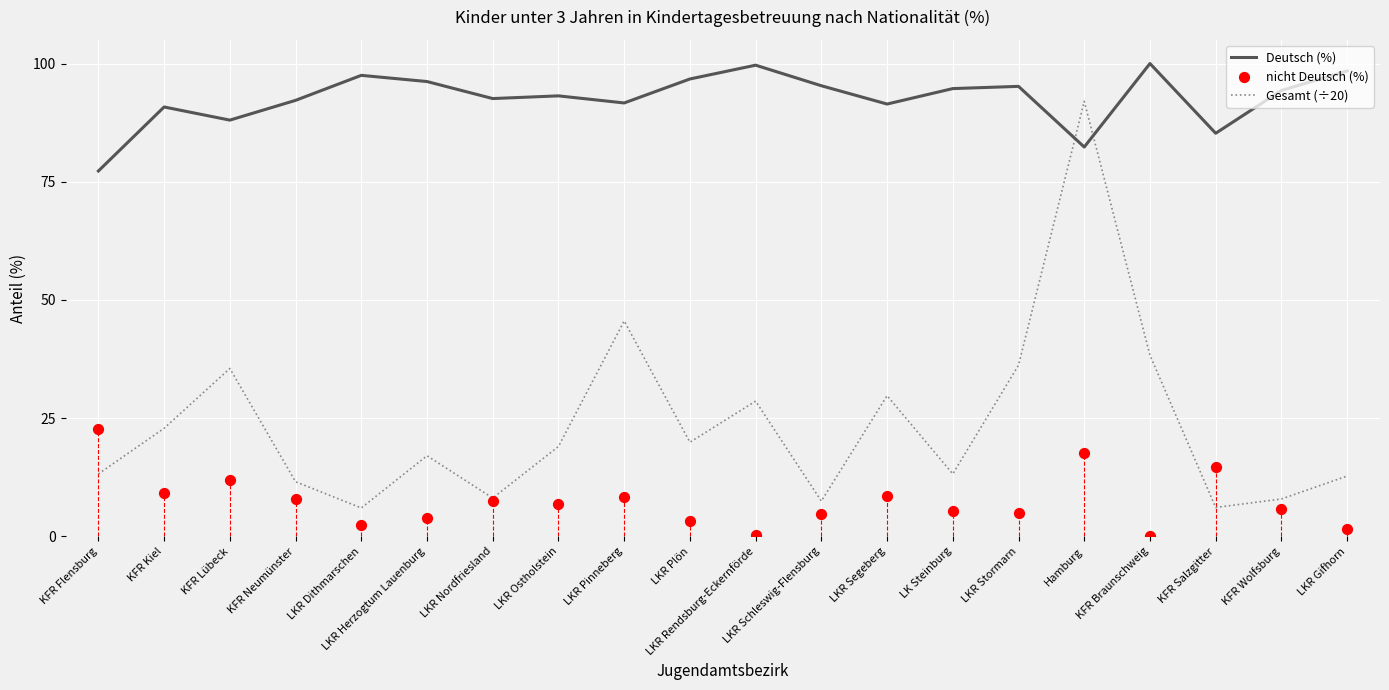

Is the value of Deutsch (%) at LKR Pinneberg greater than the value of Gesamt (÷20) at KFR Wolfsburg?

Yes